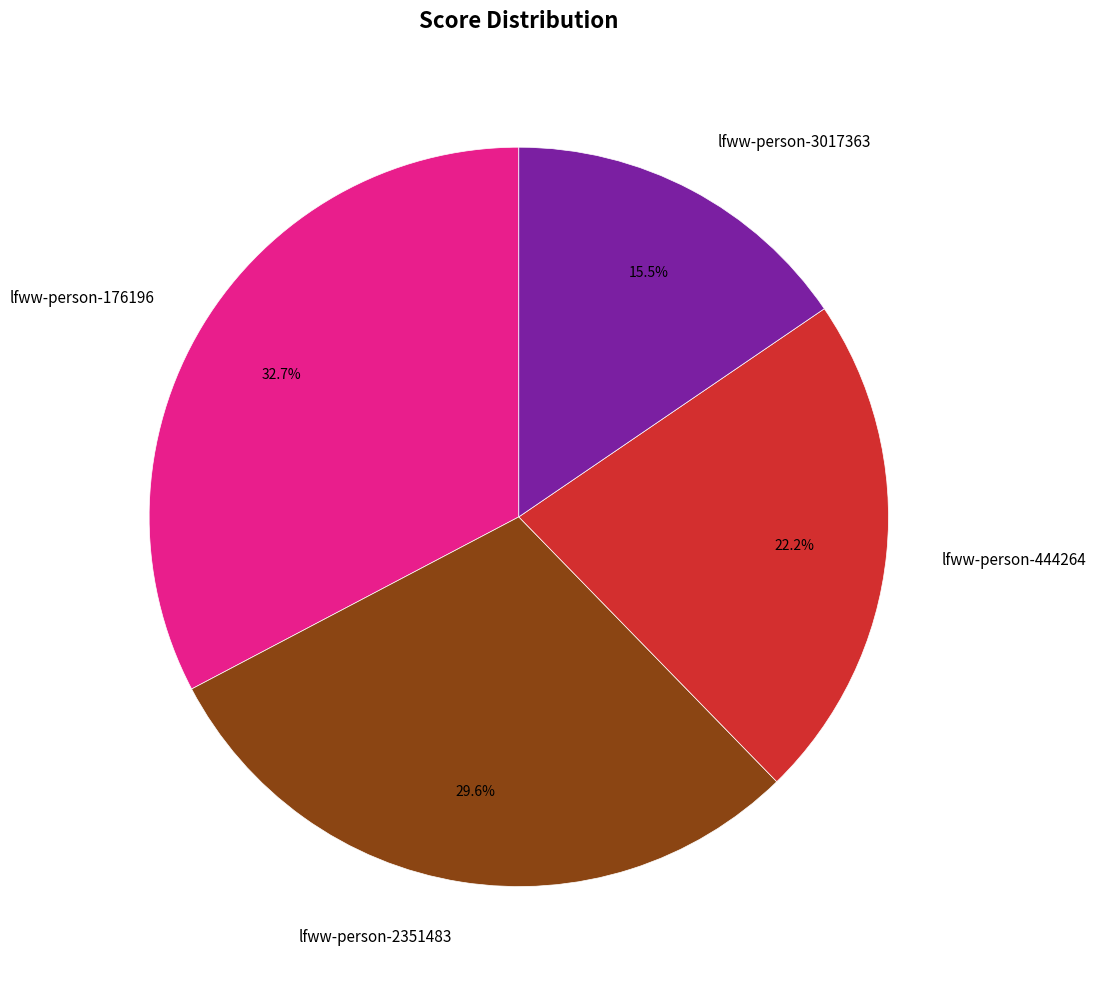

What is the ratio of the value at lfww-person-176196 to the value at lfww-person-444264?

1.5